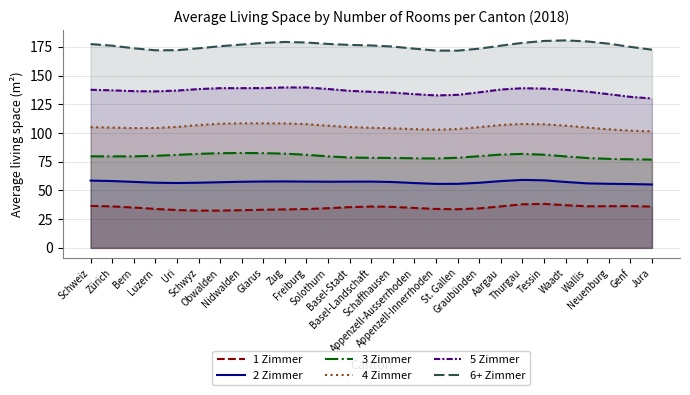

True or false: 3 Zimmer and 5 Zimmer cross at least once.

False